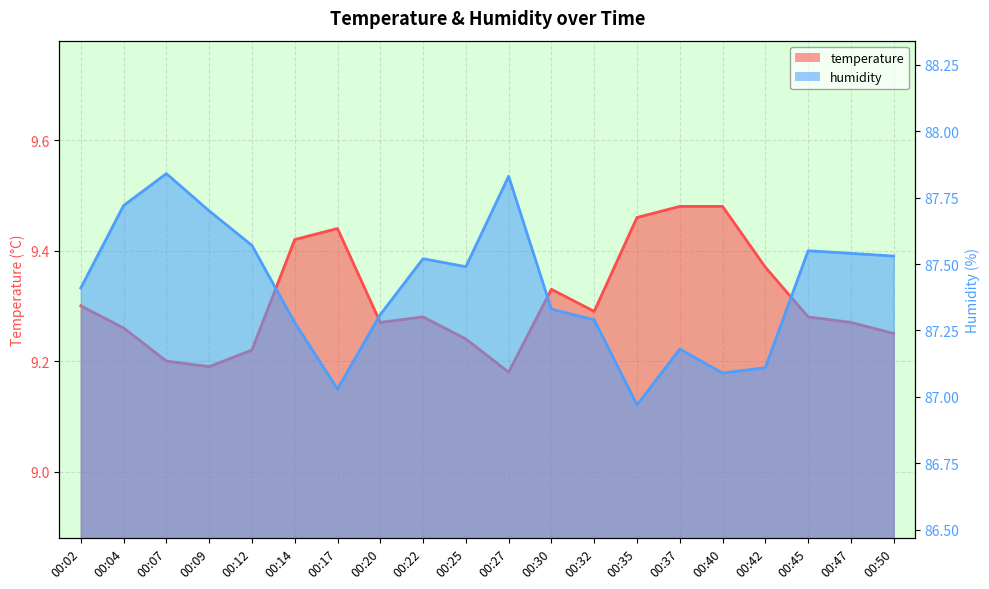

At 00:47, list the series in order from largest to smallest.

humidity, temperature